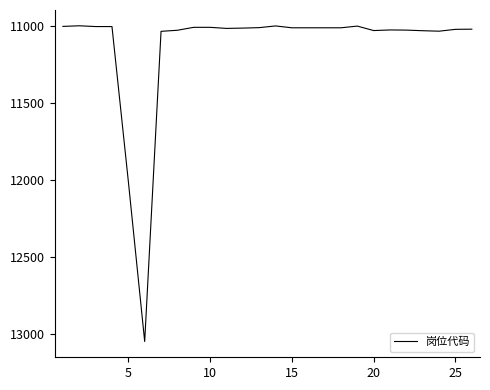

What is the difference between the maximum and minimum values?

2047